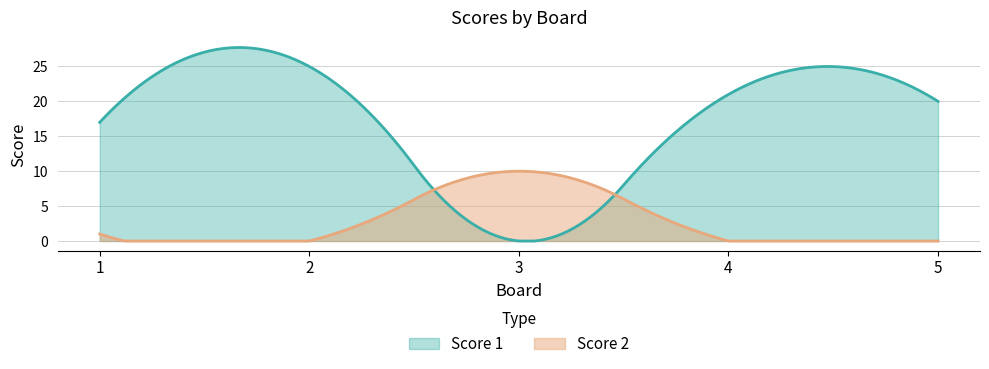

What is the sum of all Score 1 values?

5158.9